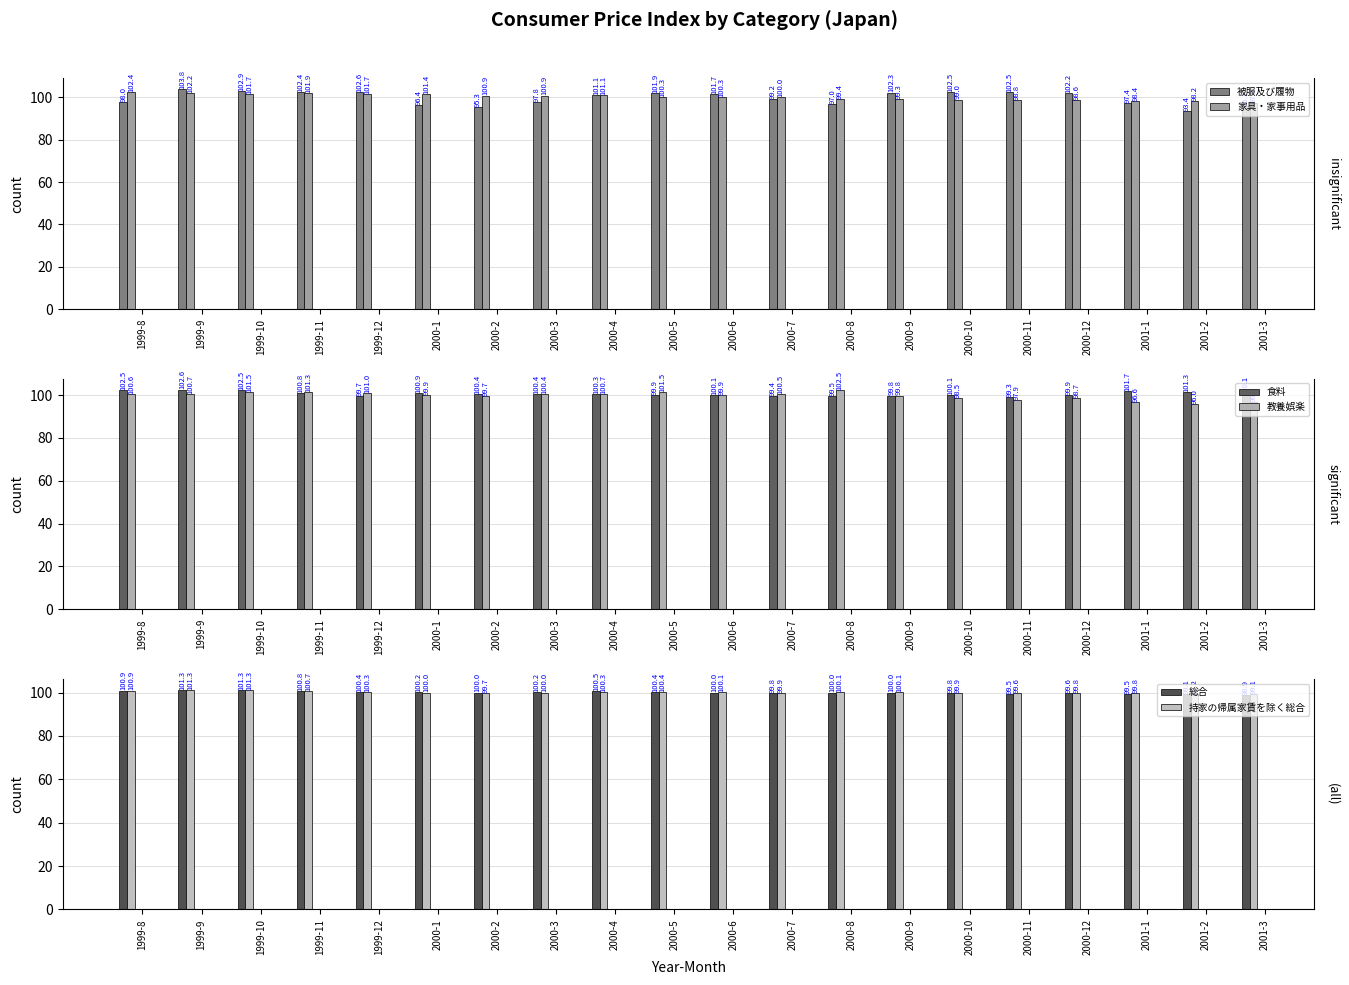

What is the label of the 13th bar from the left?

2000-8